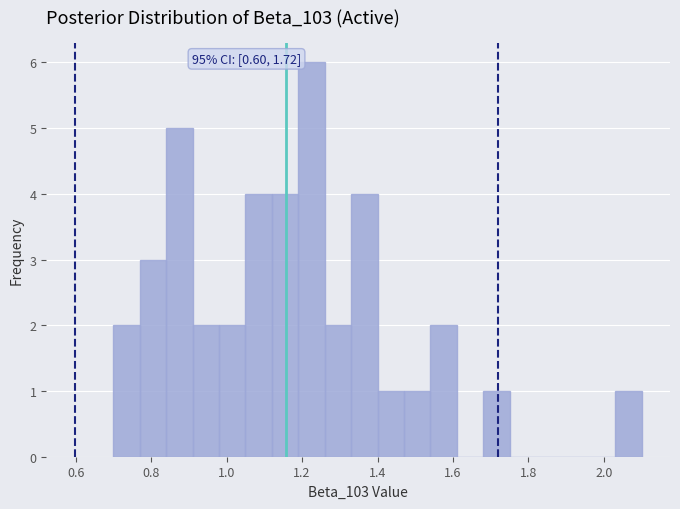

Around what value on the x-axis is the tallest bar? Give the approximate position of its centre, as read against the axis.

1.22